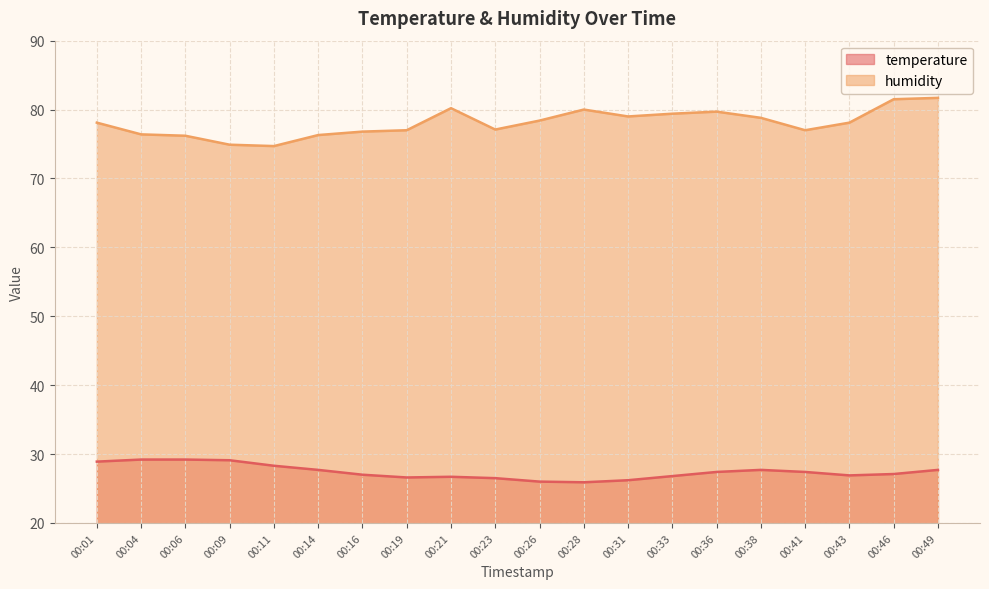

What is the minimum value for humidity?

74.7